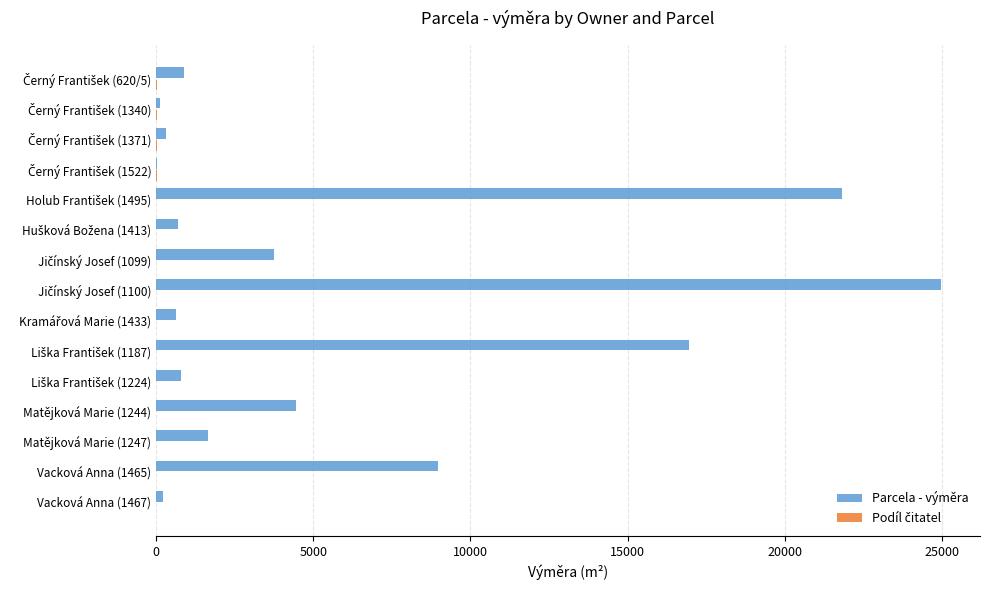

Count the number of categories in the chart.

15